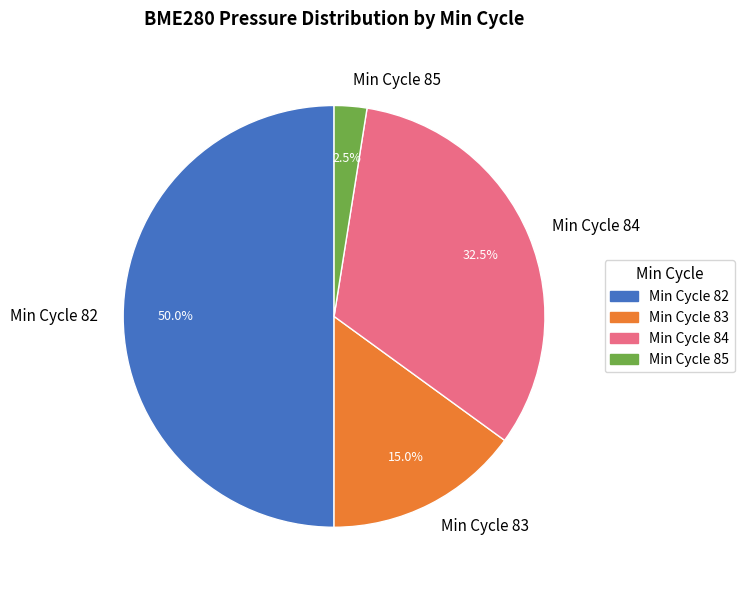

How many slices are in this pie chart?

4